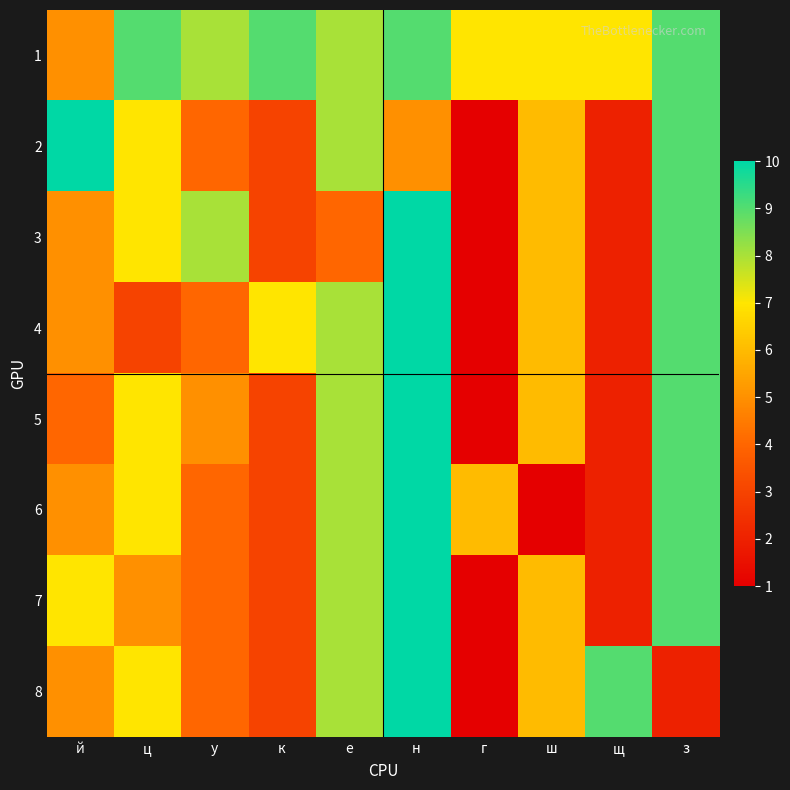

At how many categories does at least one series exceed 8?

6